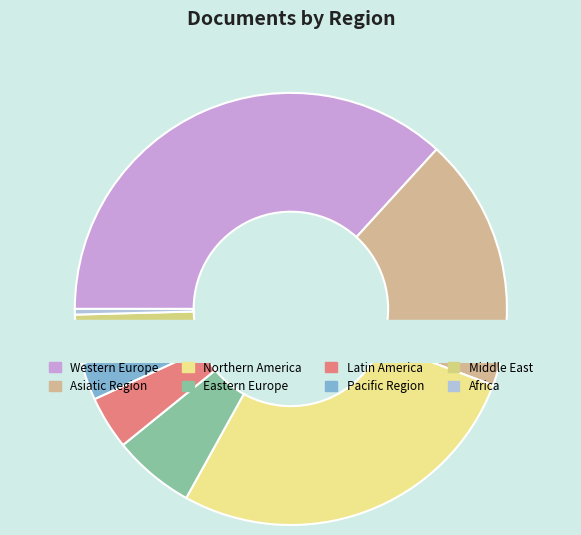

Is 36 the majority of the pie?

No